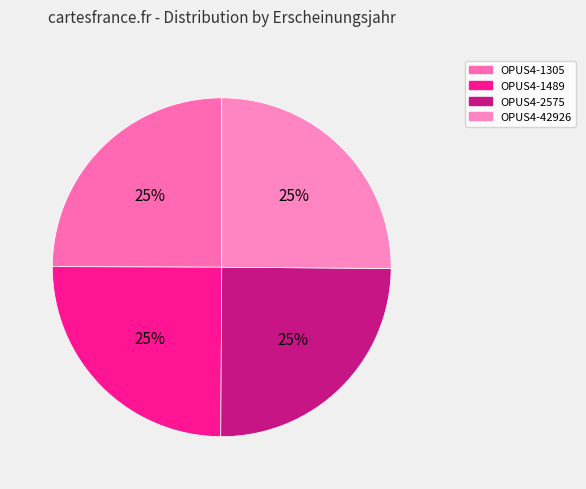

To the nearest percent, what is the combined percentage of OPUS4-42926 and OPUS4-1489?

50%